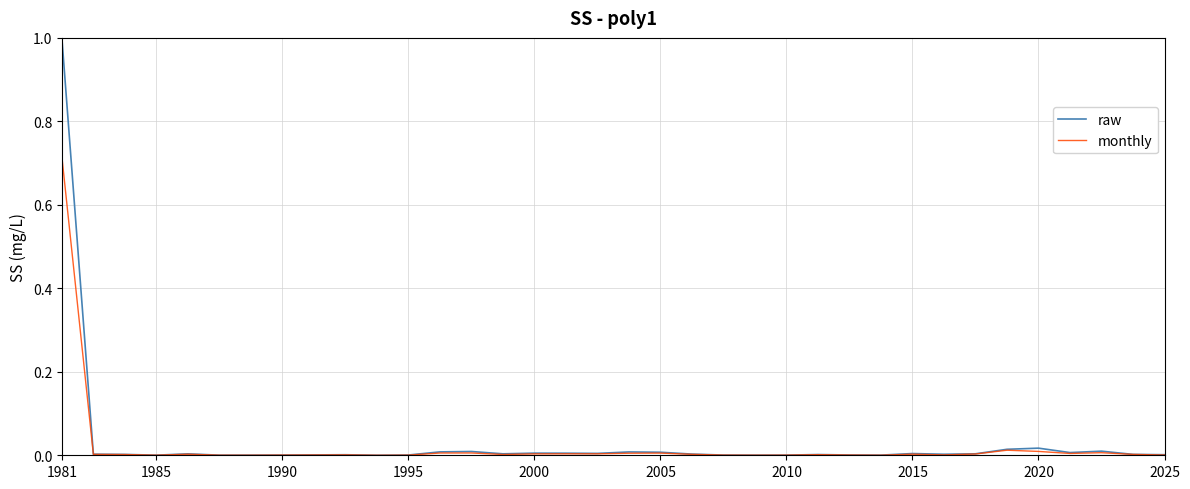

Count the number of data series in this chart.

2